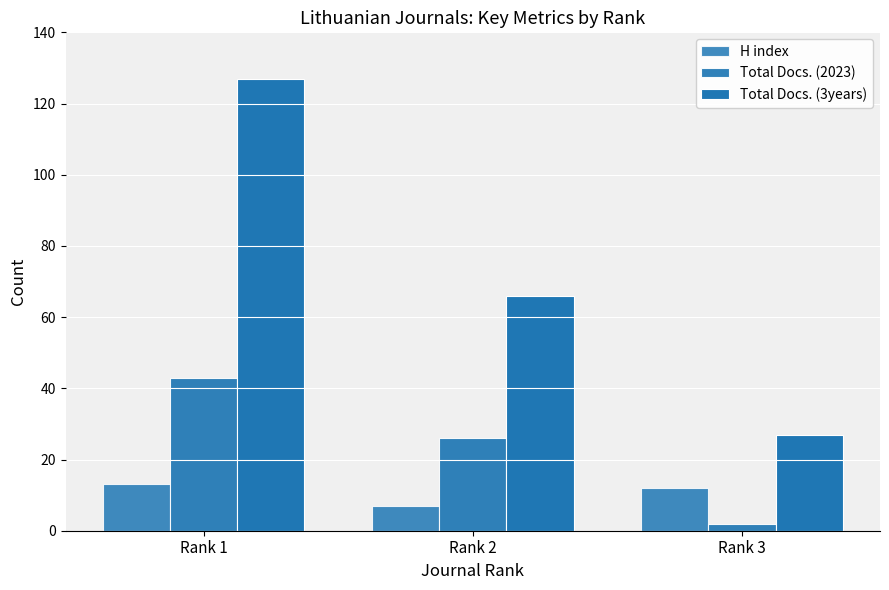

Rank the series at Rank 2 from highest to lowest value.

Total Docs. (3years), Total Docs. (2023), H index